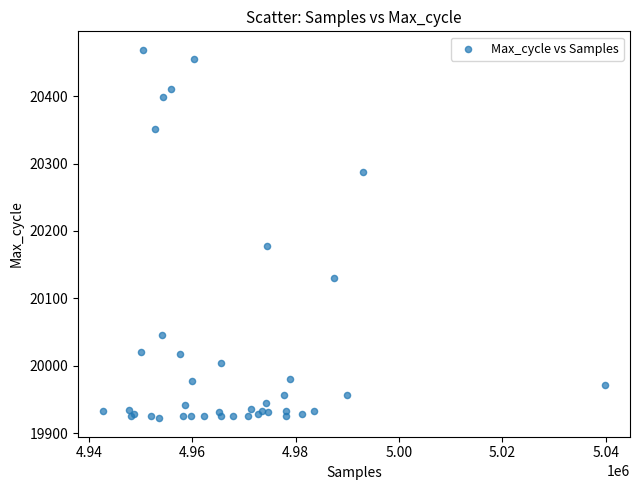

What Y value in the scatter plot is closest to 20195?

20177